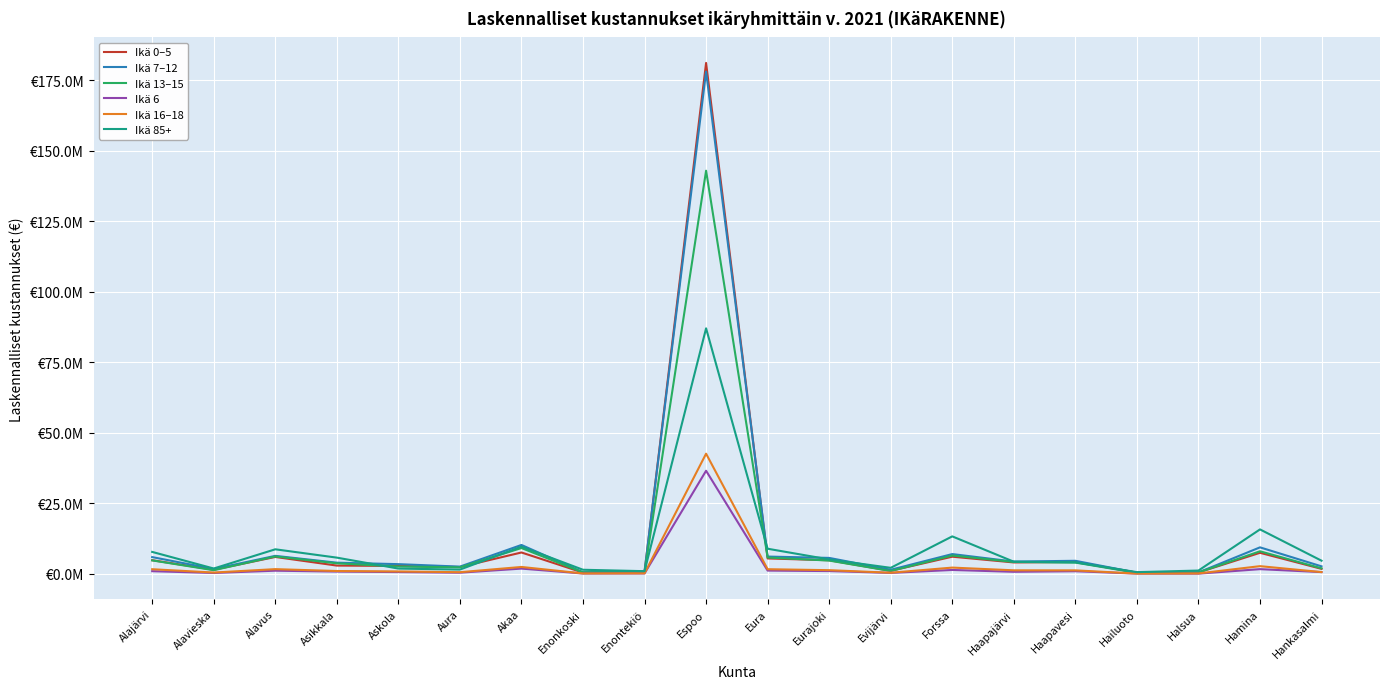

Reading right to left, transcribe all the data shown in this chart.

Ikä 0–5: 1769913.9	7456419.5	490669.2	420573.6	4214498.0	4039259.0	6080793.3	1068957.9	4819072.5	5458694.8	181135792.3	595812.6	438097.5	7570324.8	2409536.2	2803824.0	2926491.3	5984411.8	1454483.7	4827834.5
Ikä 7–12: 2653632.7	9388583.6	496586.2	411235.5	4624459.4	4352888.8	7006521.5	1443203.8	5648668.5	6121977.2	178057203.7	962135.8	550900.4	10242091.2	2560522.8	3437307.9	3957171.6	6378029.5	1714774.4	5935757.4
Ikä 13–15: 1940046.5	7999370.0	478367.6	345487.7	3999685.0	4212292.8	6497827.1	1009887.2	4703948.5	5780275.7	142925620.4	531519.6	504943.6	9142137.1	2298822.3	2591158.0	3733925.2	6165627.4	1288935.0	4770388.4
Ikä 6: 612803.4	1661997.1	74279.2	92849.0	919205.1	724222.2	1374165.2	334256.4	984199.4	1151327.6	36545366.4	139273.5	120703.7	1856980.0	408535.6	622088.3	798501.4	1114188.0	306401.7	937774.9
Ikä 16–18: 622602.4	2724951.6	140725.2	85288.0	1232411.6	1249469.2	2213223.6	388060.4	1300642.0	1641794.0	42601356.0	187633.6	136460.8	2439236.8	579958.4	852880.0	1002134.0	1667380.4	456290.8	1637529.6
Ikä 85+: 4661467.0	15752543.5	1165366.7	602775.9	4078783.6	4299801.4	13281162.3	2129808.2	5103502.6	8900990.8	87040840.0	944348.9	1446662.2	9644414.4	1506939.8	1868605.3	5746463.6	8700065.5	1888697.8	7775809.1